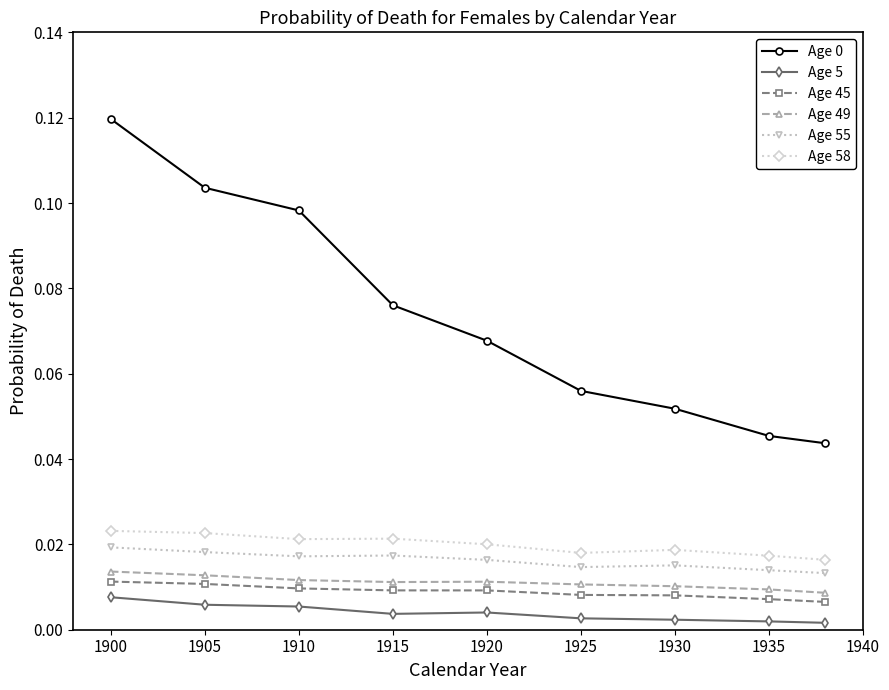

In Age 55, how many points are lower than both neighbors (excluding endpoints)?

2